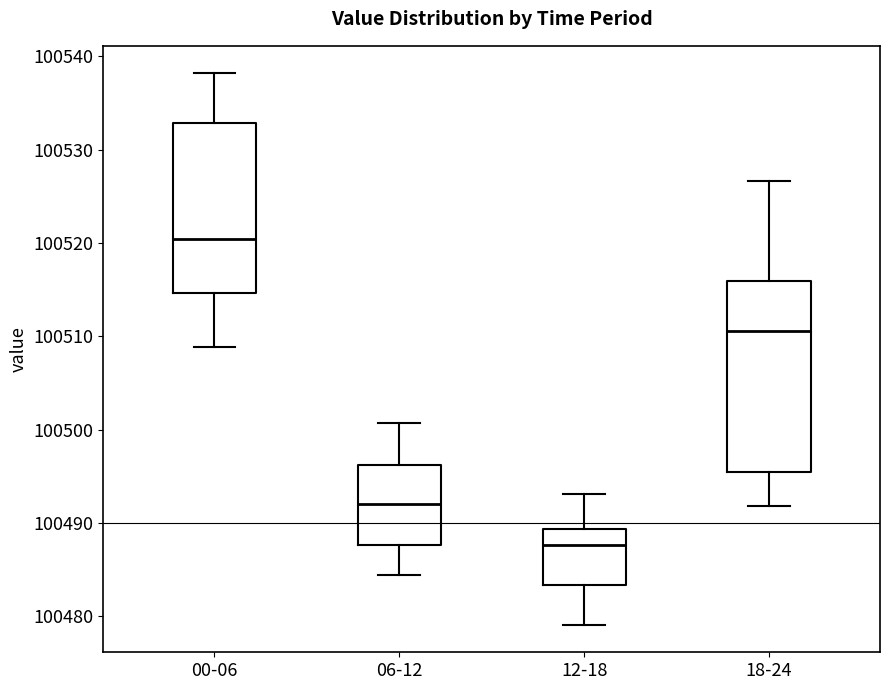

Reading left to right, read every box against the y-axis: the position of its median line, the range the box covers, and the ends of its whiskers. The values are not printed on the chart, so give them approximately, as read against the axis.

00-06: median 100520, box 100515 to 100533, whiskers 100509 to 100538
06-12: median 100492, box 100488 to 100496, whiskers 100484 to 100501
12-18: median 100488, box 100483 to 100489, whiskers 100479 to 100493
18-24: median 100511, box 100496 to 100516, whiskers 100492 to 100527